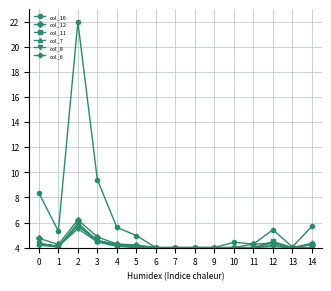

What is the value of the col_8 point at the 5th from the left?

4.1